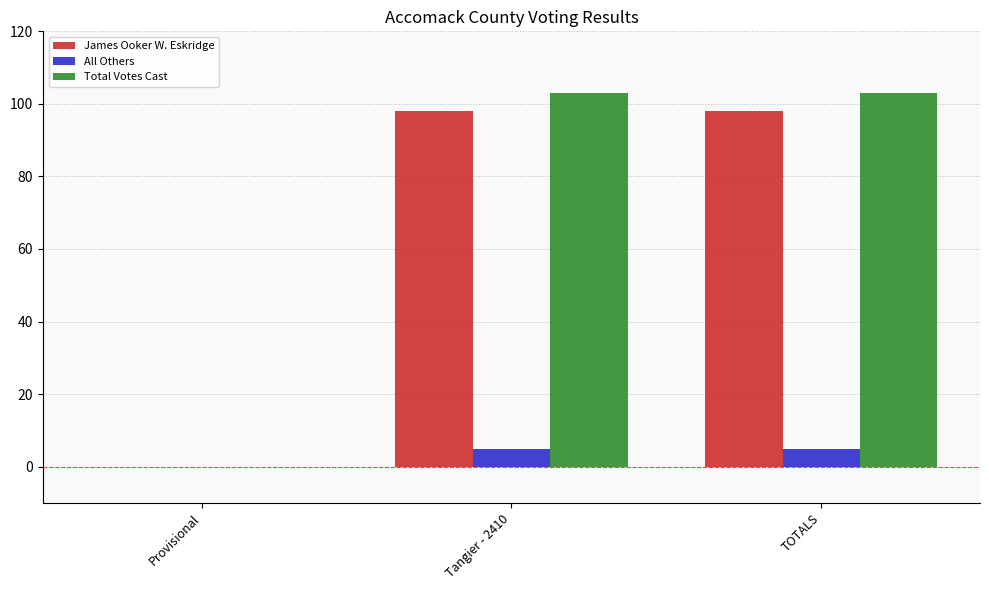

What is the total value across all series at Tangier - 2410?

206